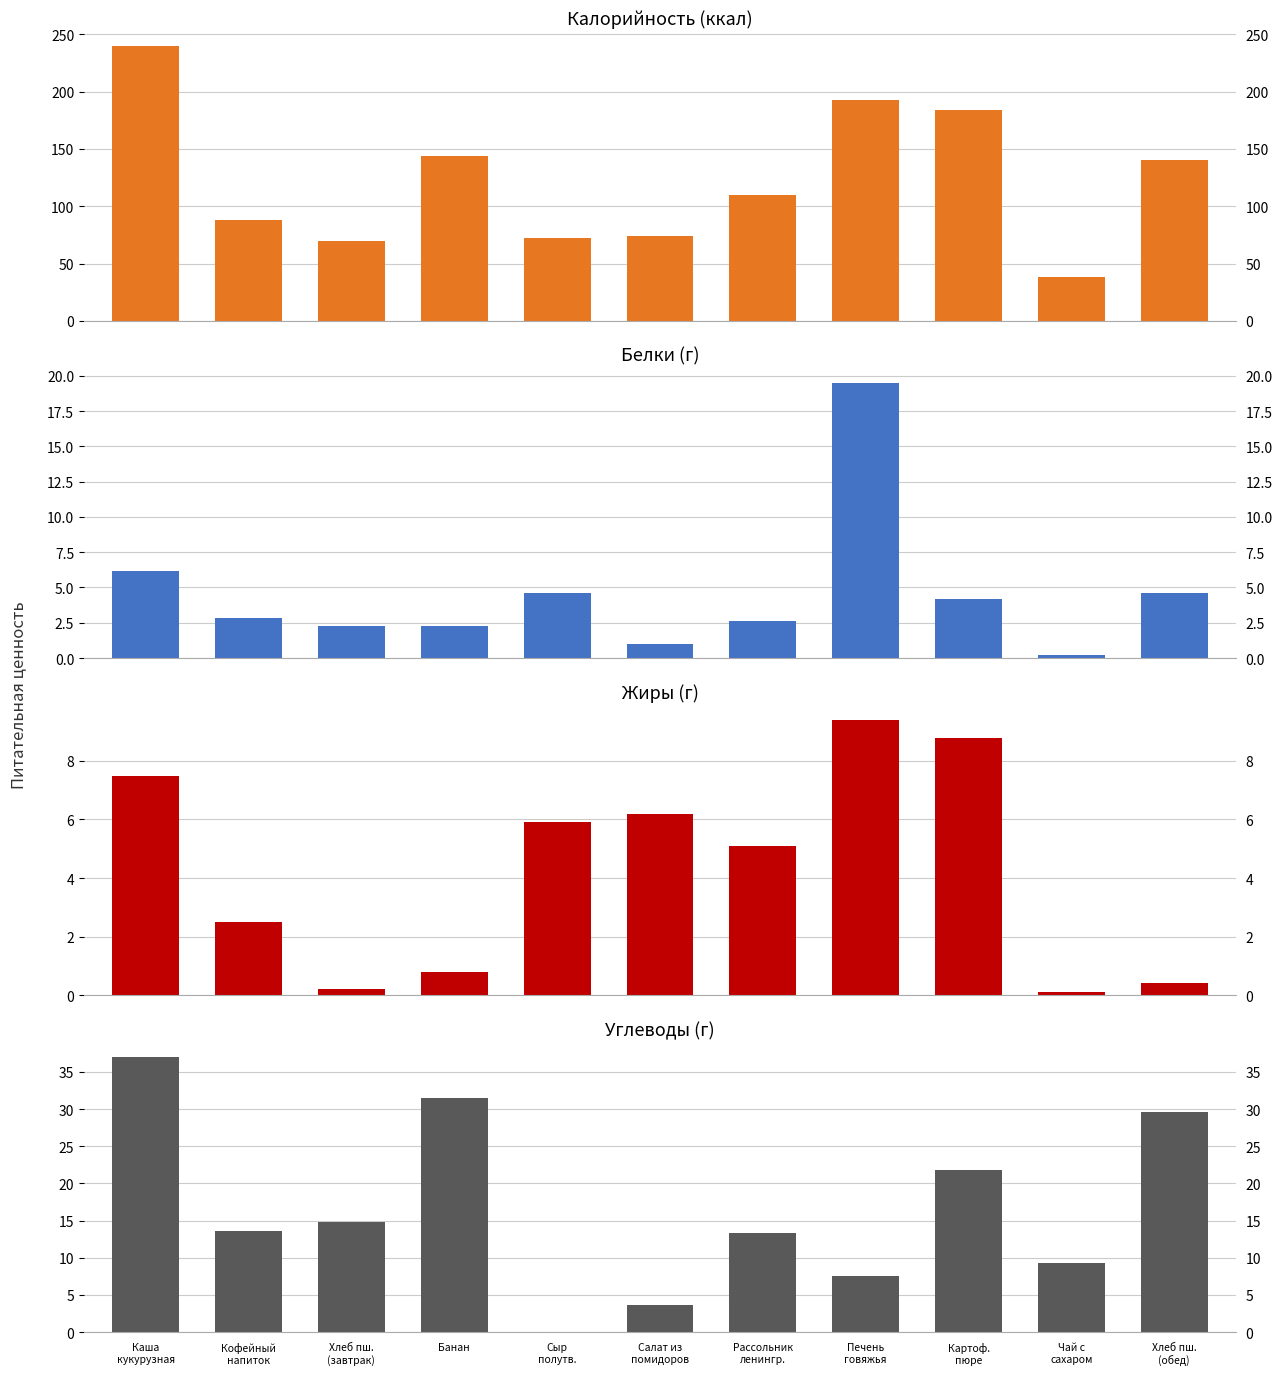

What is the approximate value of Жиры at Печень
говяжья?

9.4